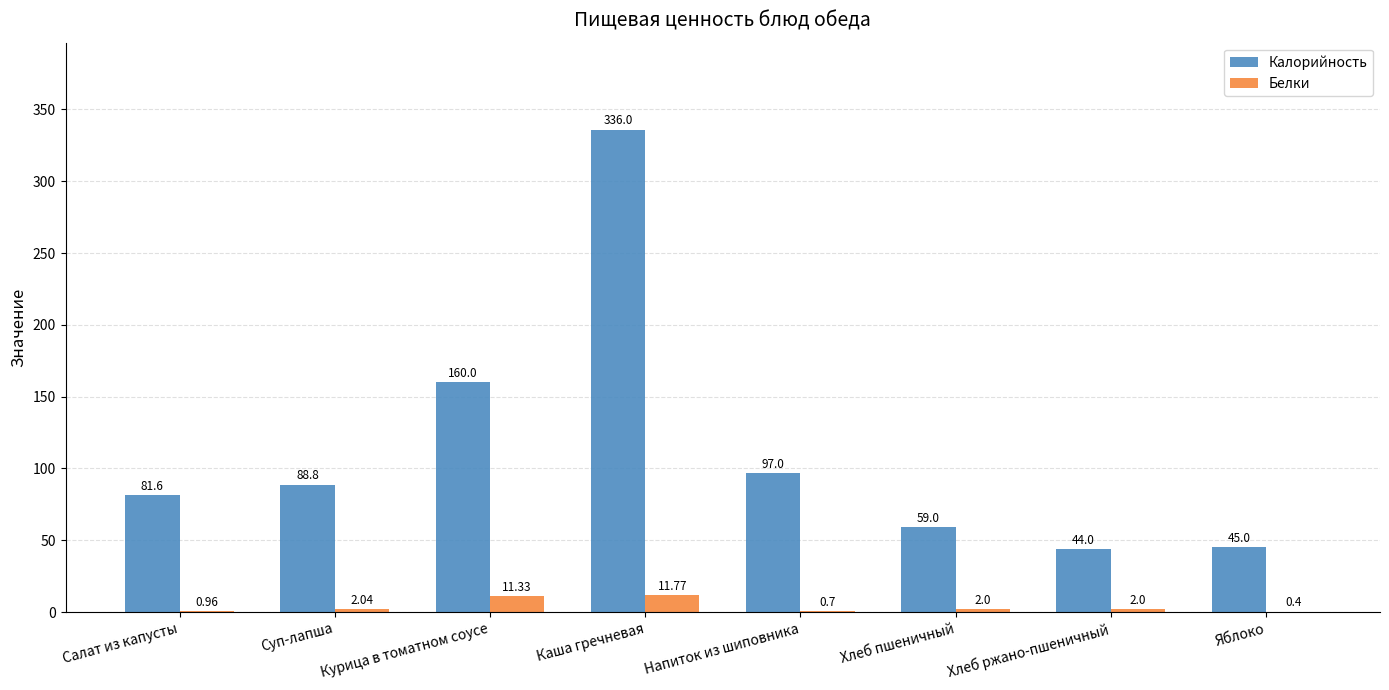

What are all the series names shown in the legend?

Калорийность, Белки